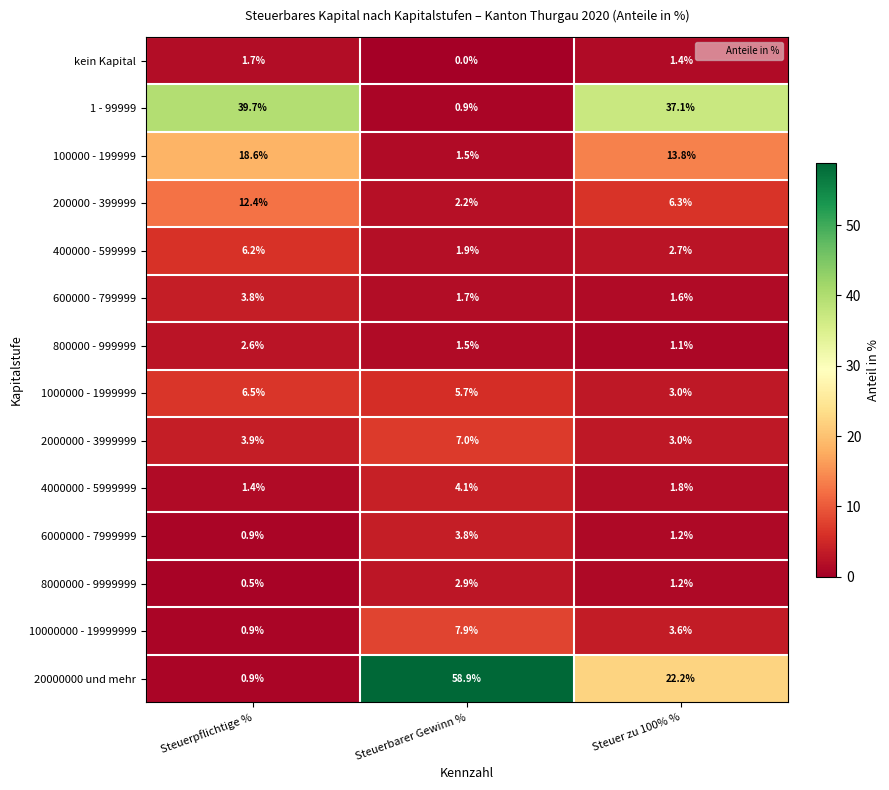

Count the number of data series in this chart.

14